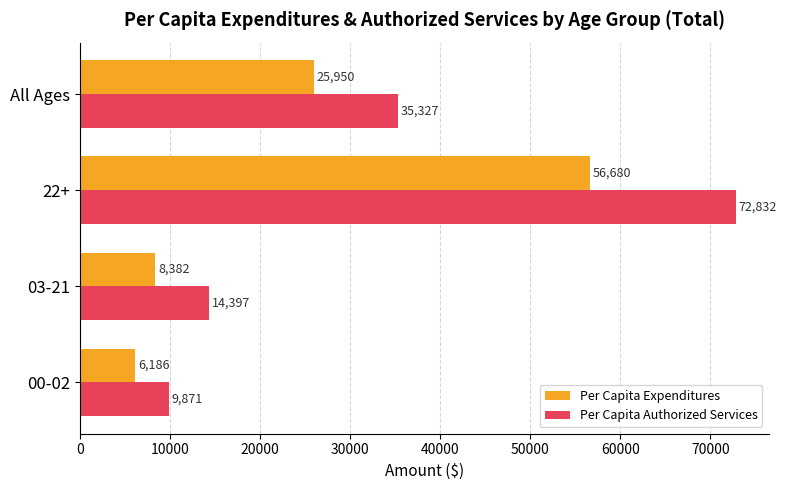

Which series has the largest range (max minus min)?

Per Capita Authorized Services